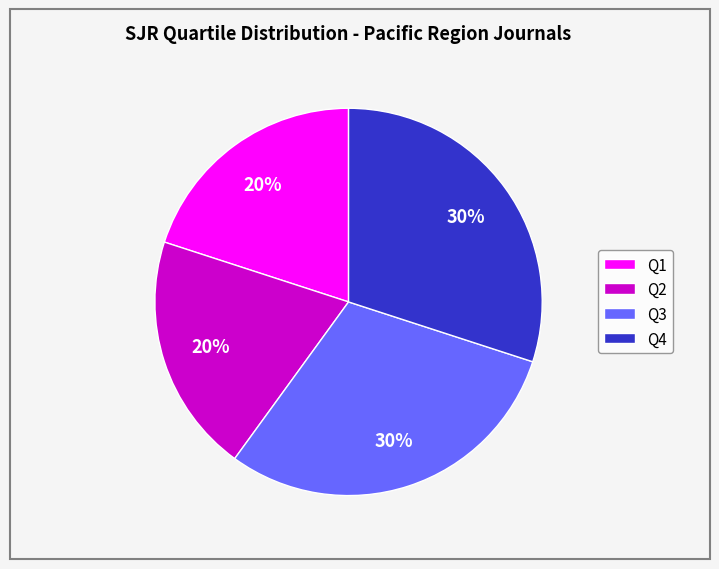

Is there a majority slice in this chart?

No